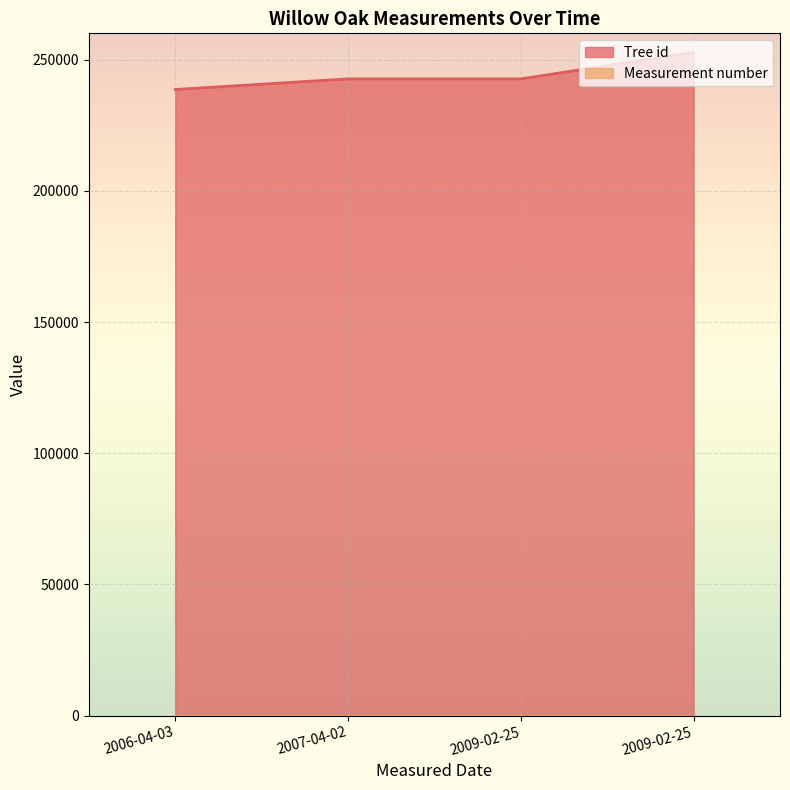

At which label does the data first exceed 242645?

2009-02-25